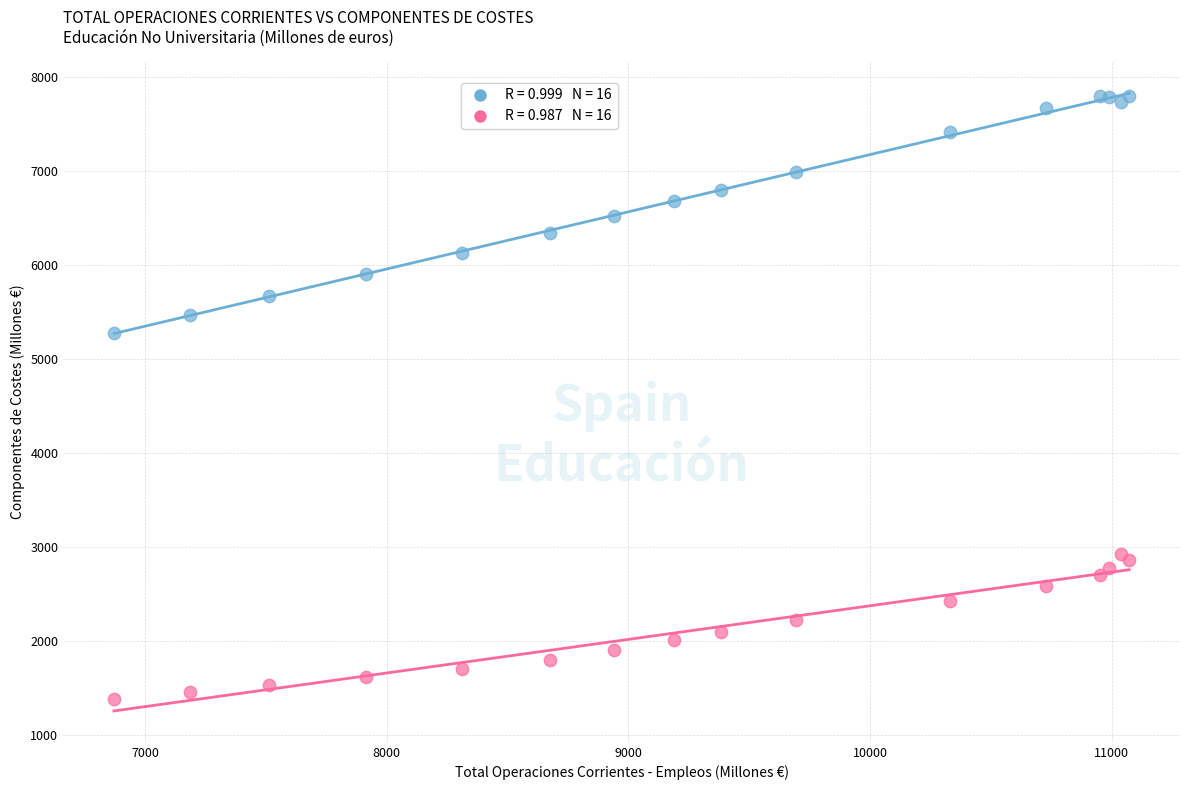

Across all series, what Y value is closest to 4593?

5281.1